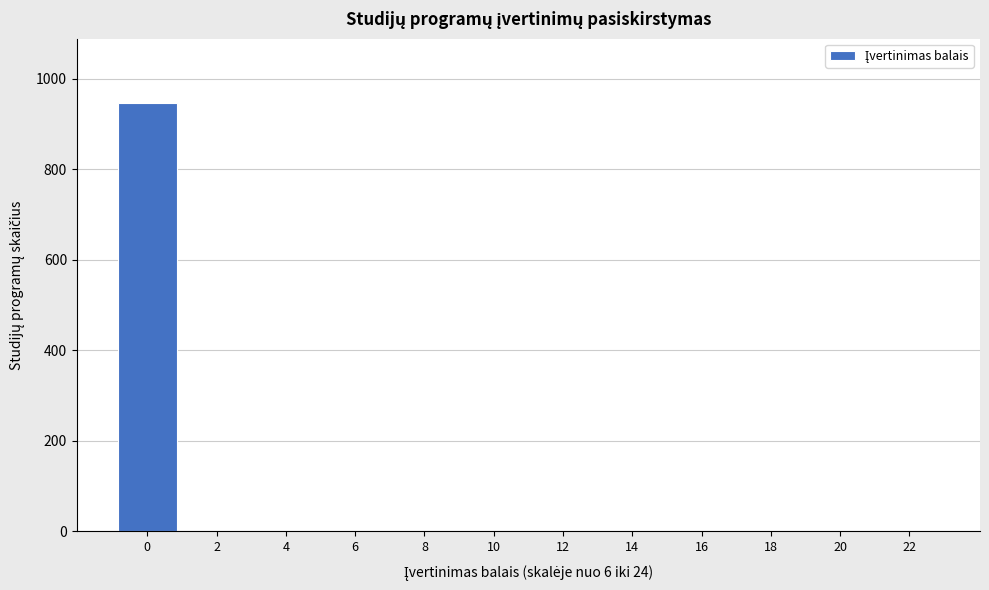

Reading left to right, list all the values displayed in this chart.

0=946	2=0	4=0	6=0	8=0	10=0	12=0	14=0	16=0	18=0	20=0	22=0